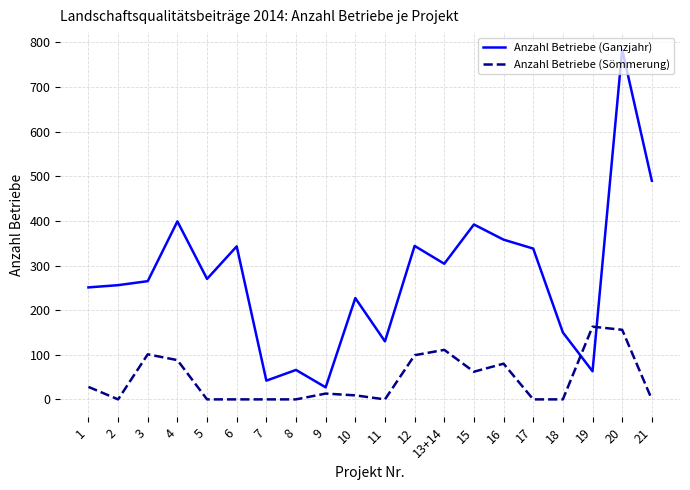

What is the difference between the Anzahl Betriebe (Ganzjahr) values at 15 and 10?

165